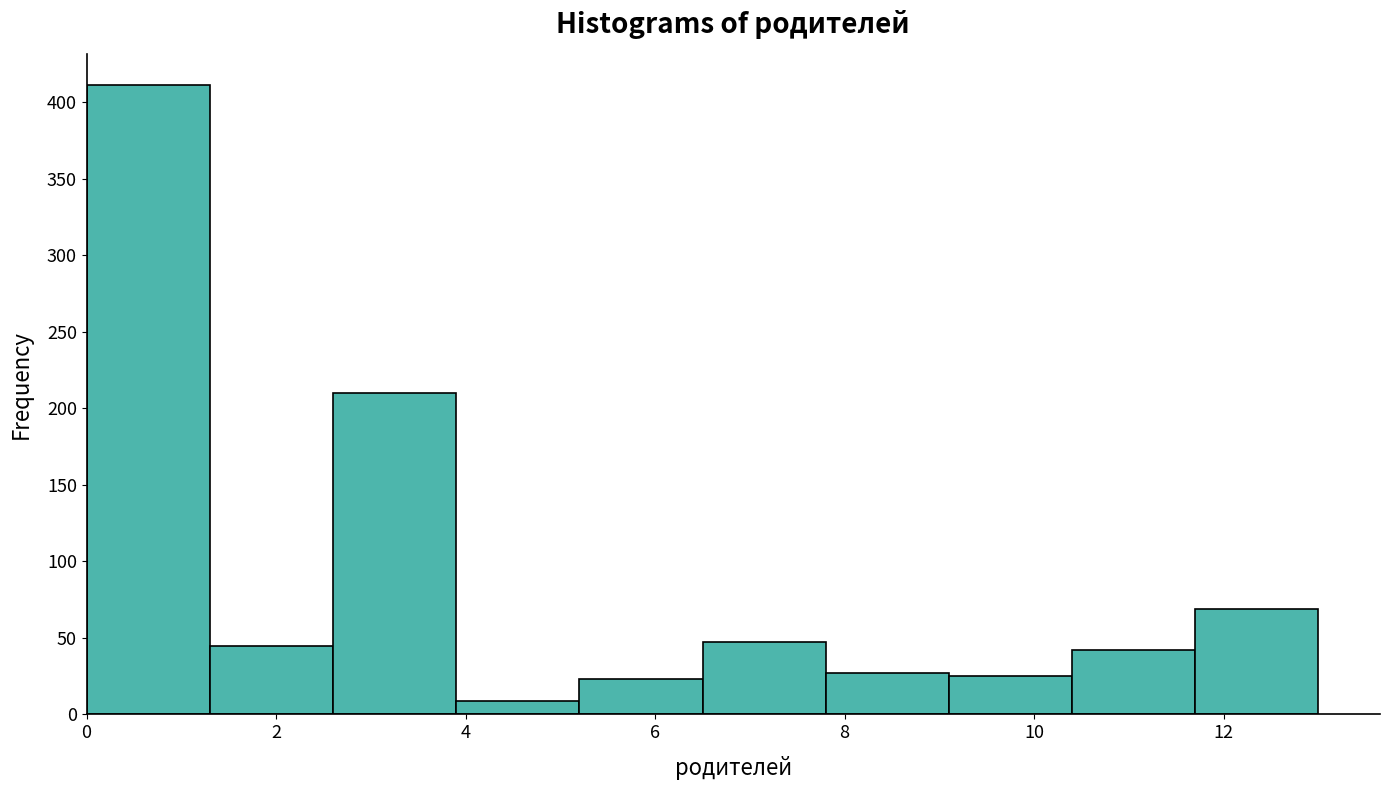

Reading left to right, transcribe this chart: for each bar, give the range it covers on the x-axis and its height. Neither the bar edges nor the heights are printed on the chart, so give them approximately, as read against the axes.

0.0 to 1.3: 410
1.3 to 2.6: 45
2.6 to 3.9: 210
3.9 to 5.2: 10
5.2 to 6.5: 25
6.5 to 7.8: 45
7.8 to 9.1: 25
9.1 to 10.4: 25
10.4 to 11.7: 40
11.7 to 13.0: 70